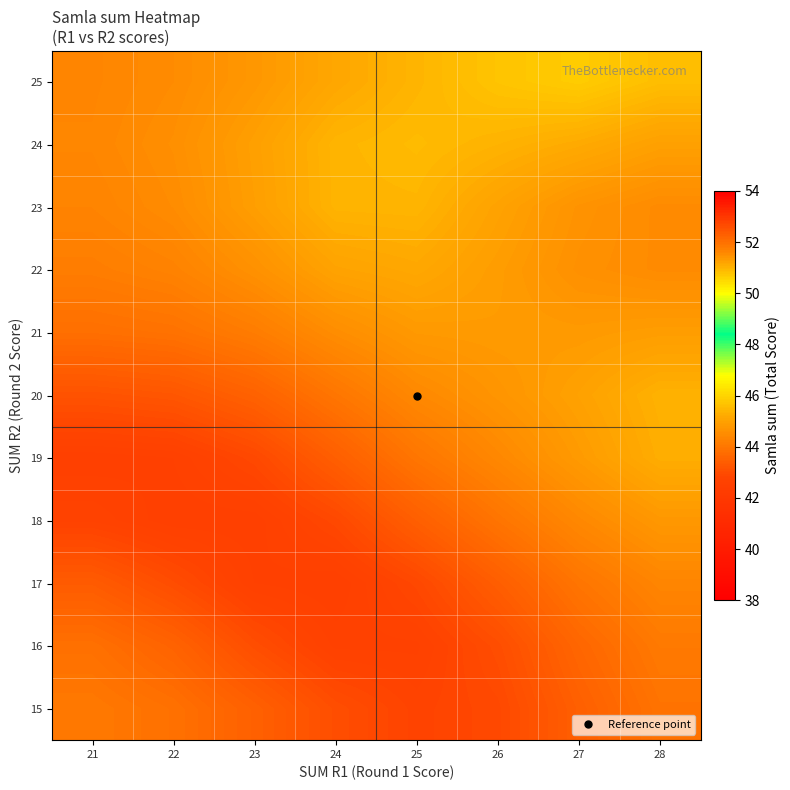

What is the minimum value shown in the chart?

42.6